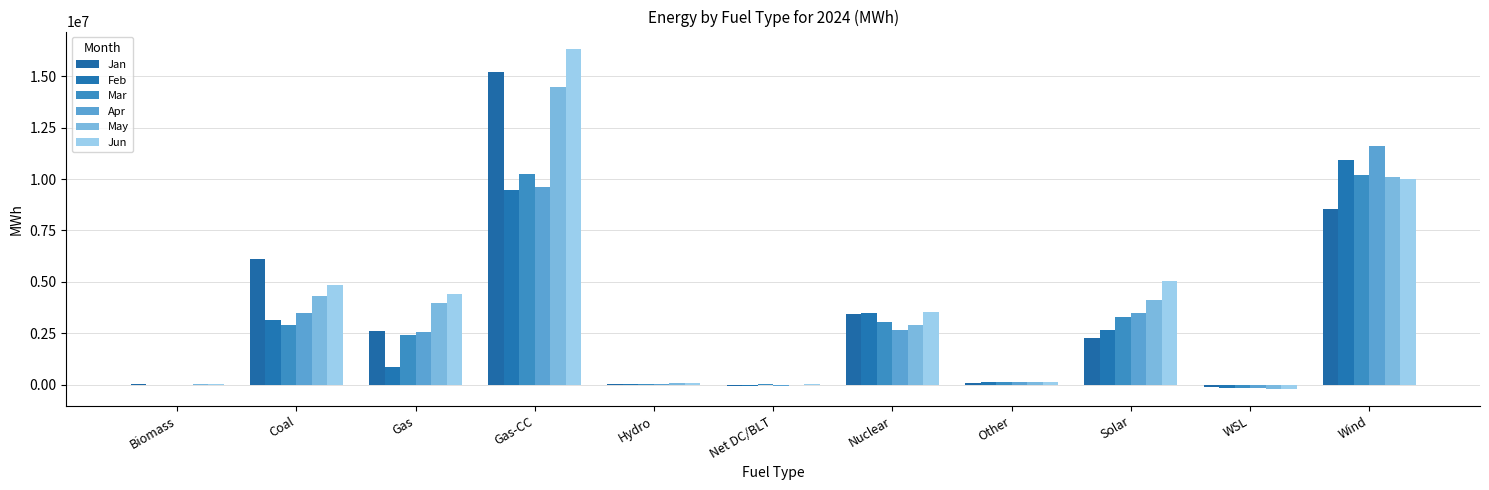

Which series has the widest spread of values?

Jun